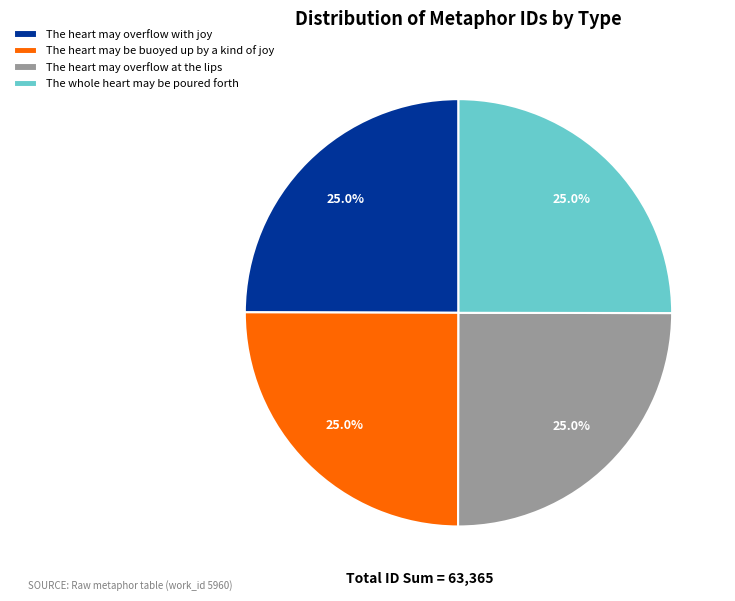

Is there any slice that represents more than half of the pie?

No